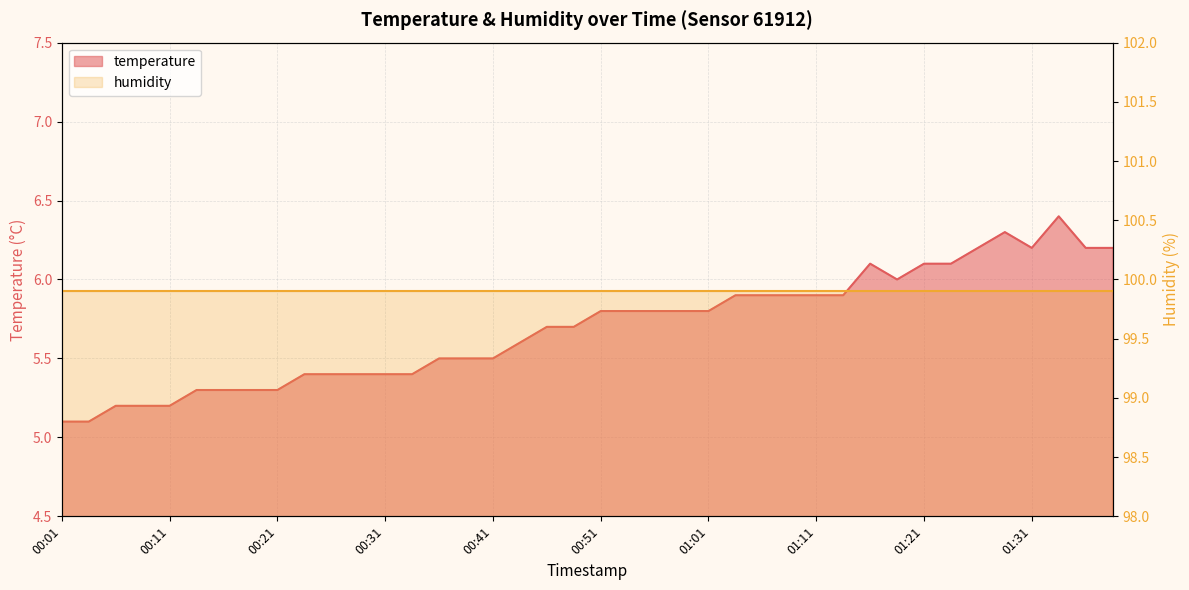

Reading right to left, extract all data points from this chart.

01:38=6.2	01:36=6.2	01:33=6.4	01:31=6.2	01:28=6.3	01:26=6.2	01:23=6.1	01:21=6.1	01:19=6.0	01:16=6.1	01:13=5.9	01:11=5.9	01:08=5.9	01:06=5.9	01:03=5.9	01:01=5.8	00:58=5.8	00:56=5.8	00:53=5.8	00:51=5.8	00:48=5.7	00:46=5.7	00:43=5.6	00:41=5.5	00:38=5.5	00:36=5.5	00:34=5.4	00:31=5.4	00:29=5.4	00:26=5.4	00:23=5.4	00:21=5.3	00:19=5.3	00:16=5.3	00:13=5.3	00:11=5.2	00:09=5.2	00:06=5.2	00:04=5.1	00:01=5.1